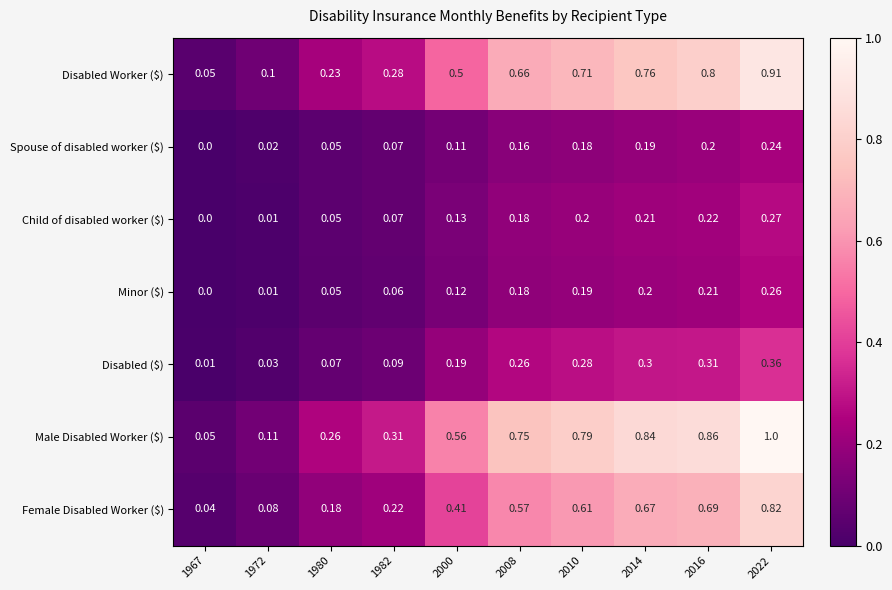

Which series has the widest spread of values?

Male Disabled Worker ($)